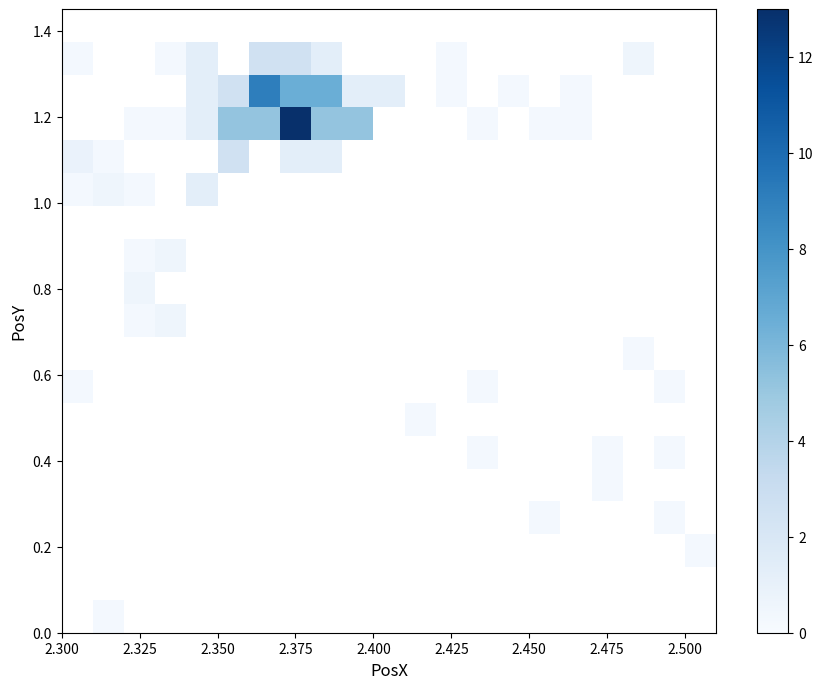

Count the number of data series in this chart.

19